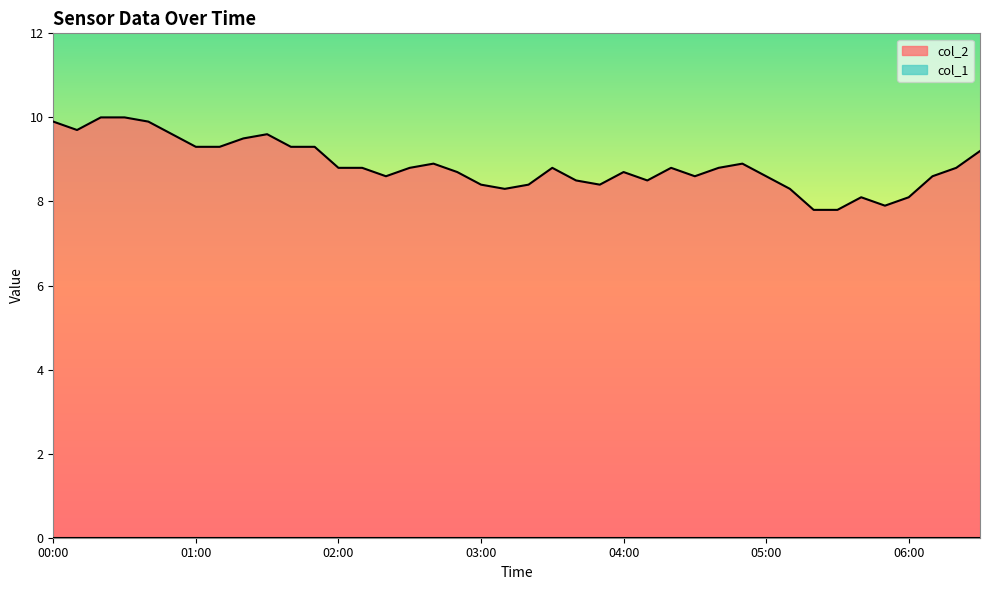

Reading right to left, transcribe all the data shown in this chart.

06:30=9.2	06:20=8.8	06:10=8.6	06:00=8.1	05:50=7.9	05:40=8.1	05:30=7.8	05:20=7.8	05:10=8.3	05:00=8.6	04:50=8.9	04:40=8.8	04:30=8.6	04:20=8.8	04:10=8.5	04:00=8.7	03:50=8.4	03:40=8.5	03:30=8.8	03:20=8.4	03:10=8.3	03:00=8.4	02:50=8.7	02:40=8.9	02:30=8.8	02:20=8.6	02:10=8.8	02:00=8.8	01:50=9.3	01:40=9.3	01:30=9.6	01:20=9.5	01:10=9.3	01:00=9.3	00:50=9.6	00:40=9.9	00:30=10.0	00:20=10.0	00:10=9.7	00:00=9.9